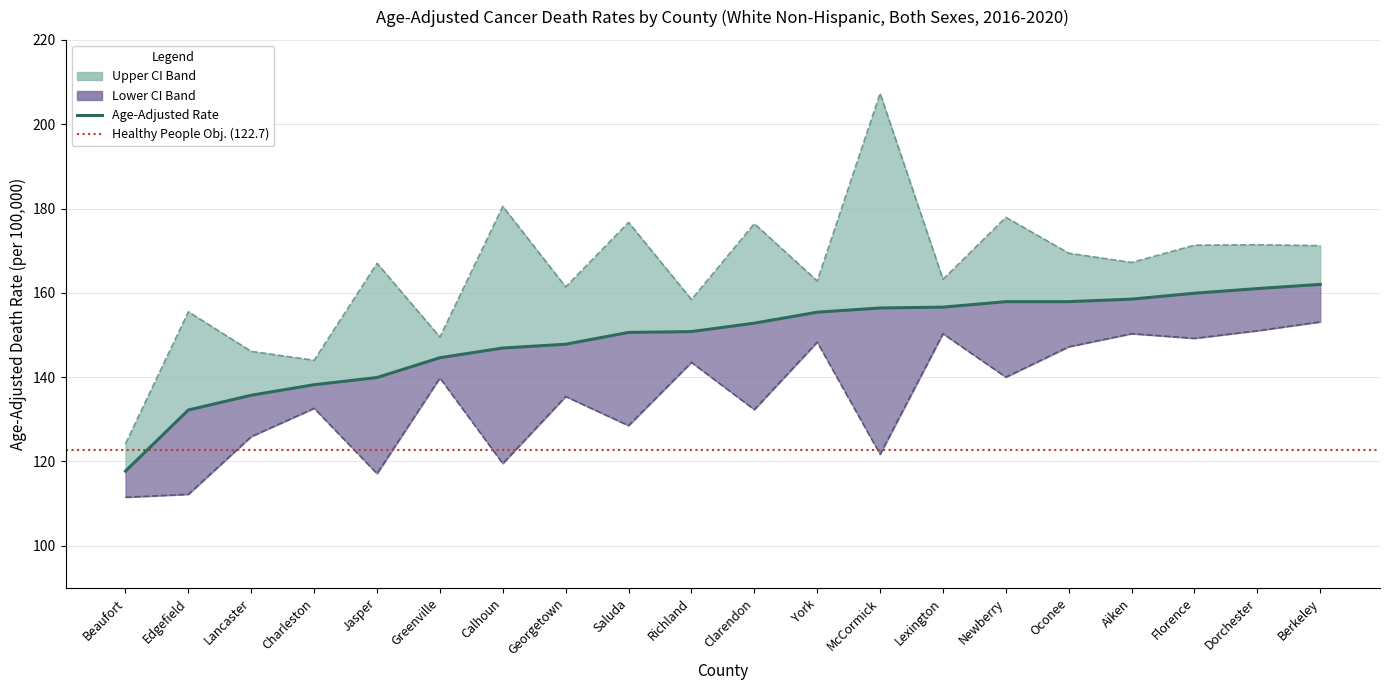

Where is the first local minimum for Upper CI?

Charleston